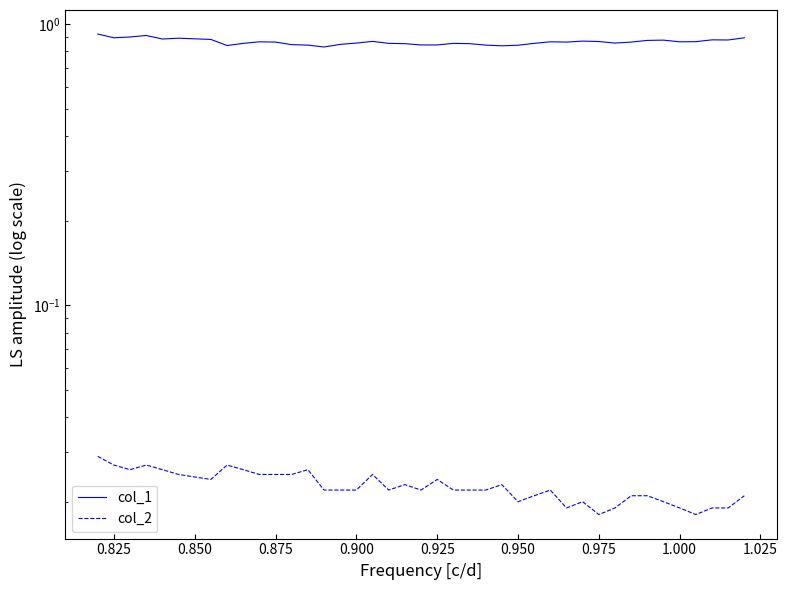

At how many categories does at least one series exceed 0?

40